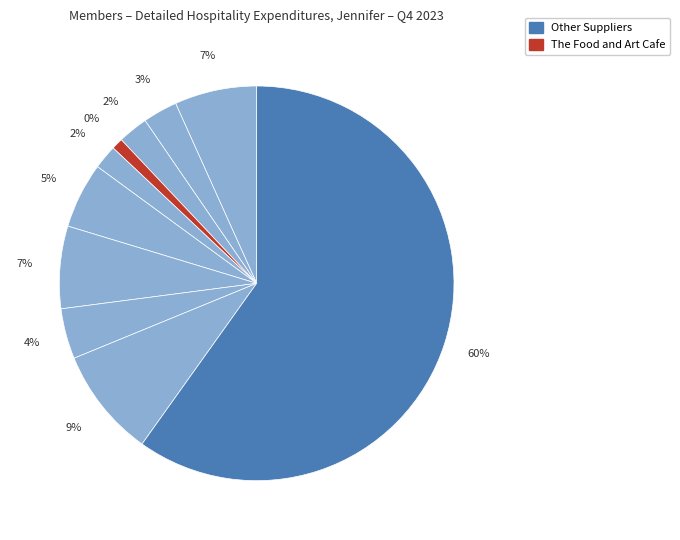

Is there any slice that represents more than half of the pie?

Yes